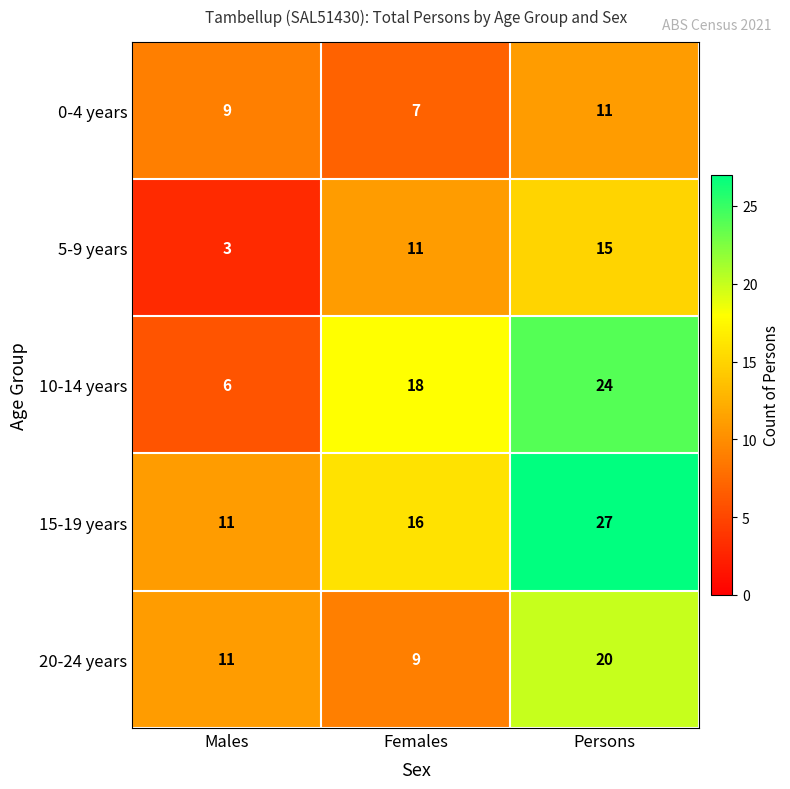

What is the total value across all series at Persons?

97